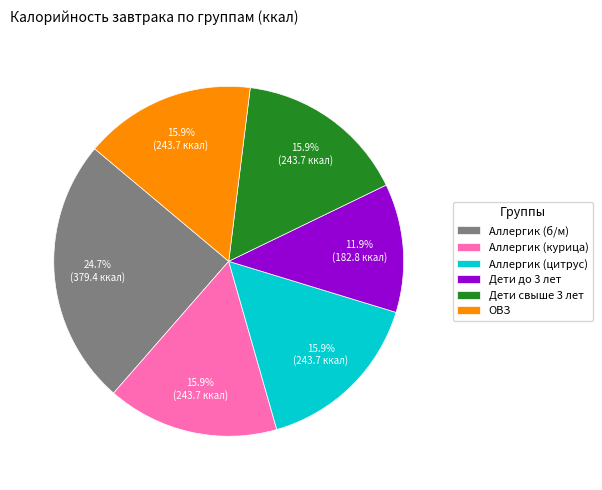

To the nearest percent, what portion does Аллергик (цитрус) represent?

16%